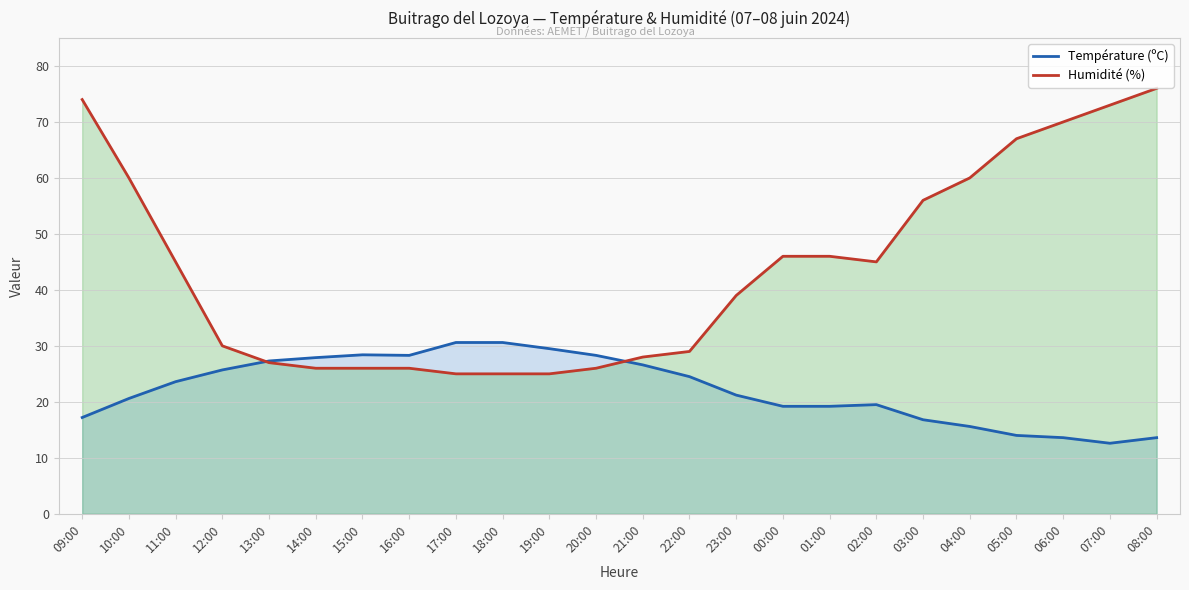

True or false: Humidité (%) has a value of 35.7 at 19:00.

False